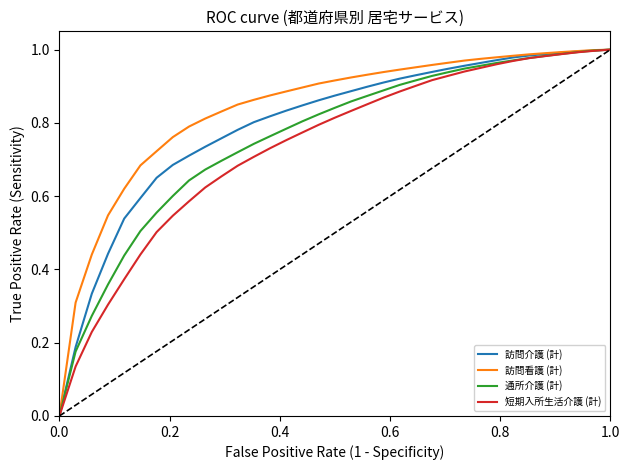

Which series has the largest total across all categories?

訪問看護 (計)